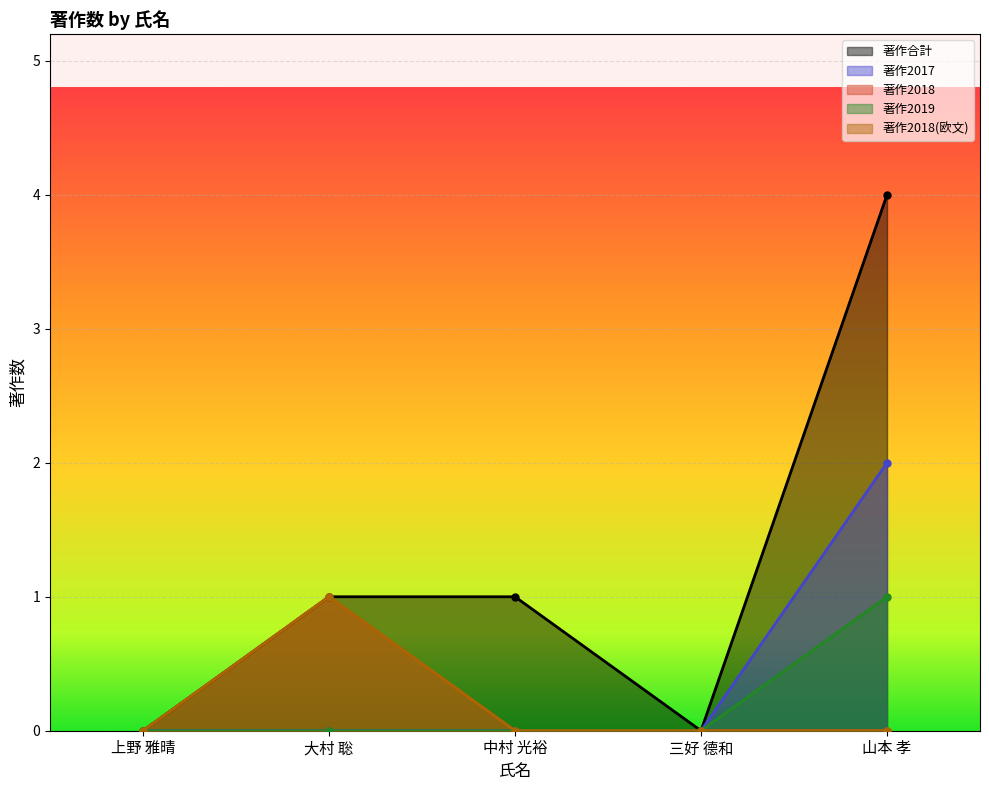

True or false: 著作2017 has a value of 1 at 三好 德和.

False